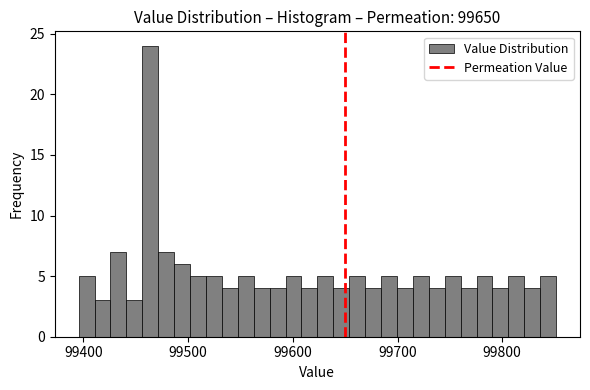

Around what value on the x-axis is the tallest bar? Give the approximate position of its centre, as read against the axis.

99460